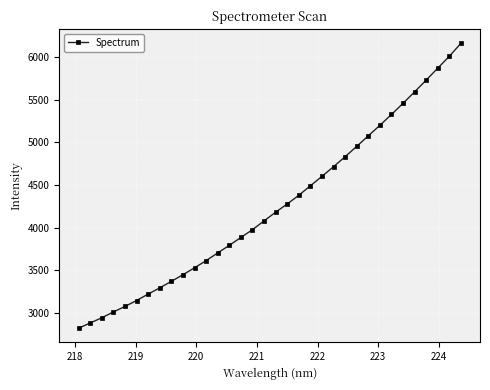

What is the difference between the second highest and second lowest values?

3125.3